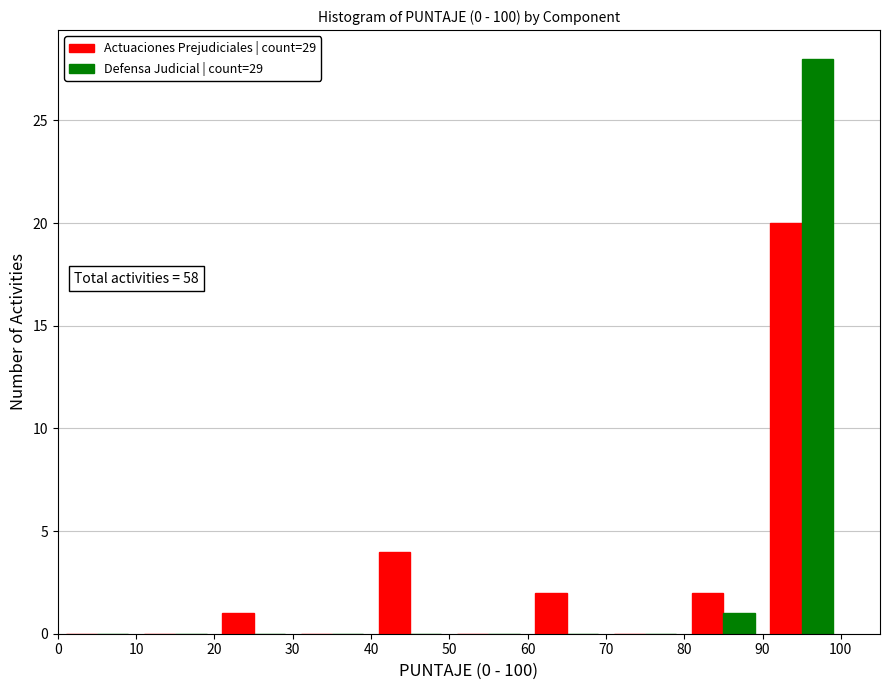

In the Actuaciones Prejudiciales | count=29 series, which range on the x-axis has the tallest bar?

90 to 100